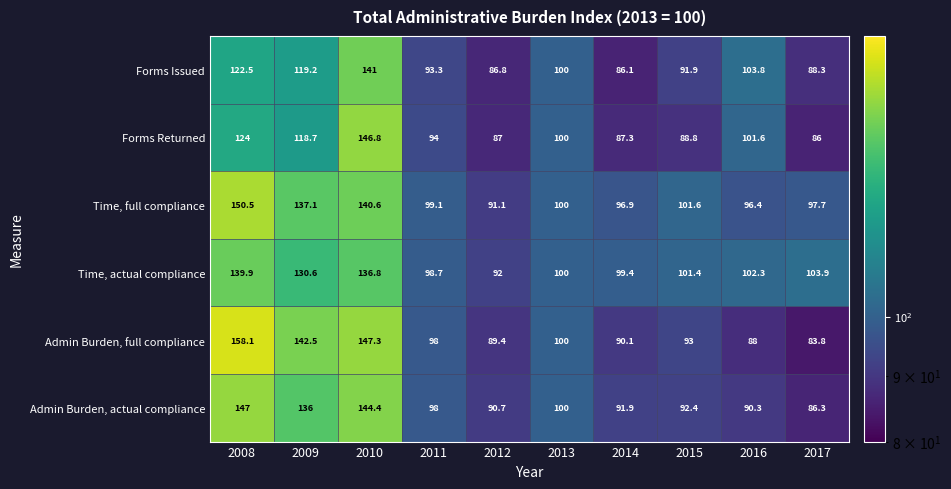

What is the greatest value displayed?

158.1